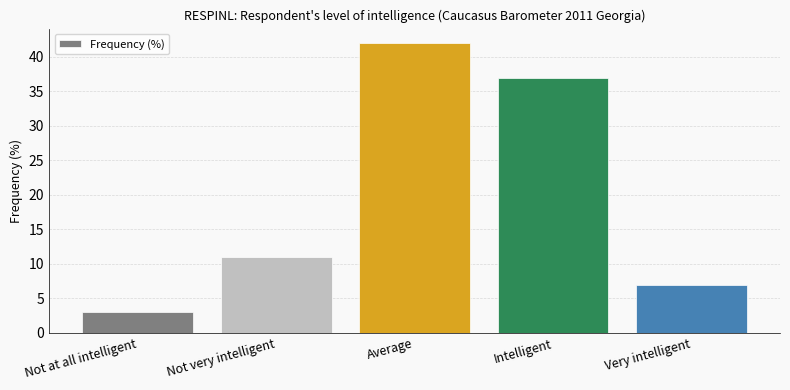

Is it true that the value at Not very intelligent is 14?

False